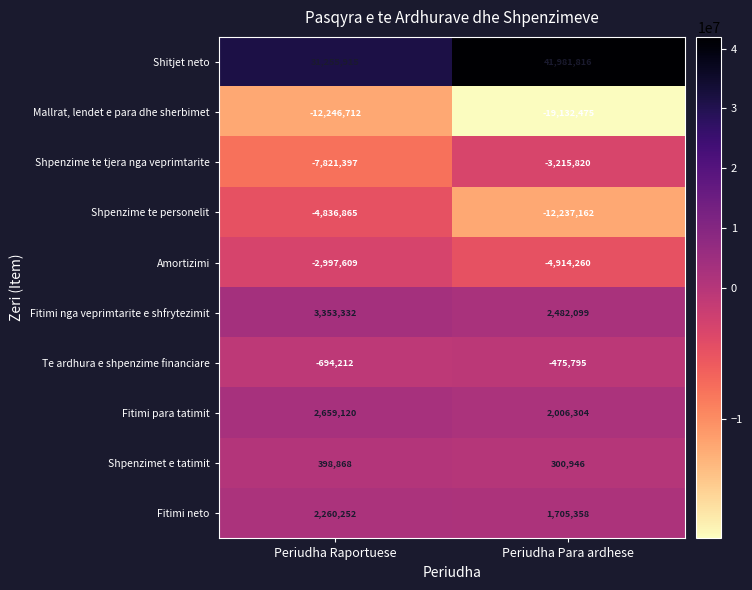

Reading left to right, transcribe all the data shown in this chart.

Shitjet neto: Periudha Raportuese=31255915	Periudha Para ardhese=41981816
Mallrat, lendet e para dhe sherbimet: Periudha Raportuese=-12246712	Periudha Para ardhese=-19132475
Shpenzime te tjera nga veprimtarite: Periudha Raportuese=-7821397	Periudha Para ardhese=-3215820
Shpenzime te personelit: Periudha Raportuese=-4836865	Periudha Para ardhese=-12237162
Amortizimi: Periudha Raportuese=-2997609	Periudha Para ardhese=-4914260
Fitimi nga veprimtarite e shfrytezimit: Periudha Raportuese=3353332	Periudha Para ardhese=2482099
Te ardhura e shpenzime financiare: Periudha Raportuese=-694212	Periudha Para ardhese=-475795
Fitimi para tatimit: Periudha Raportuese=2659120	Periudha Para ardhese=2006304
Shpenzimet e tatimit: Periudha Raportuese=398868	Periudha Para ardhese=300946
Fitimi neto: Periudha Raportuese=2260252	Periudha Para ardhese=1705358